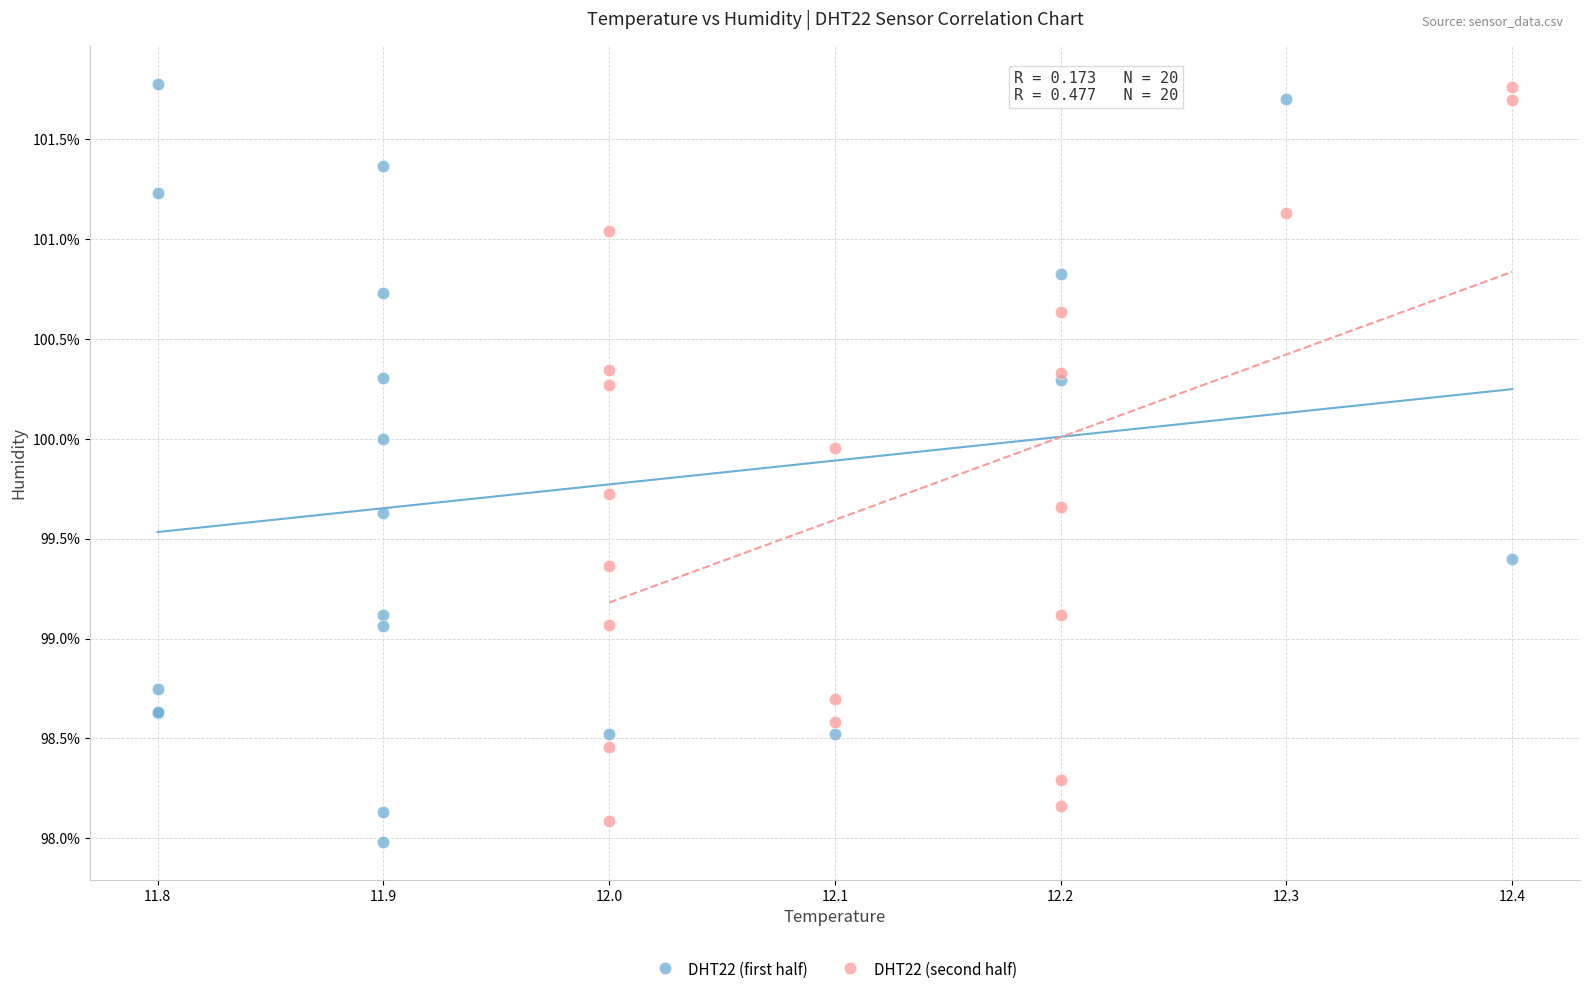

Which series has the widest spread of Y values?

DHT22 (first half)